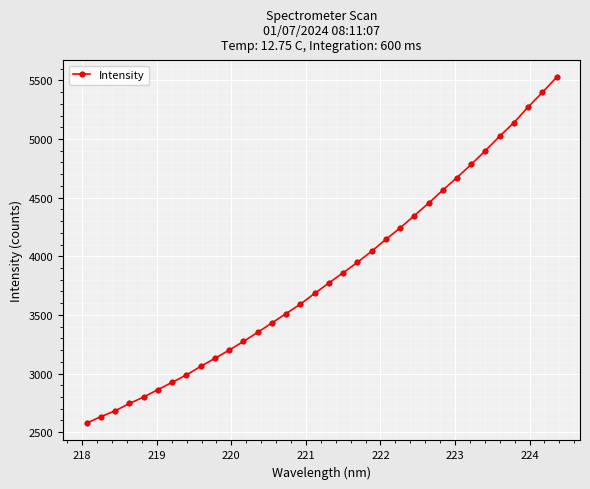

True or false: there are more than 0 points higher than both neighbors.

False